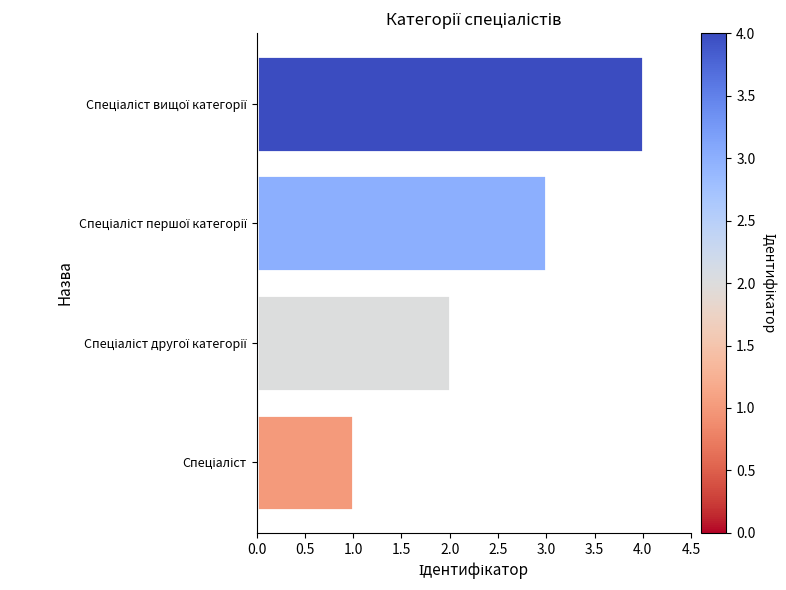

What is the sum of all values?

10